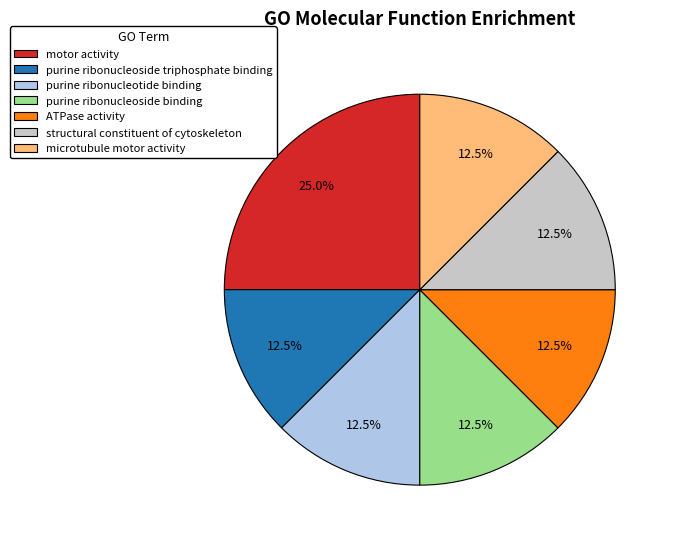

Is there a majority slice in this chart?

No